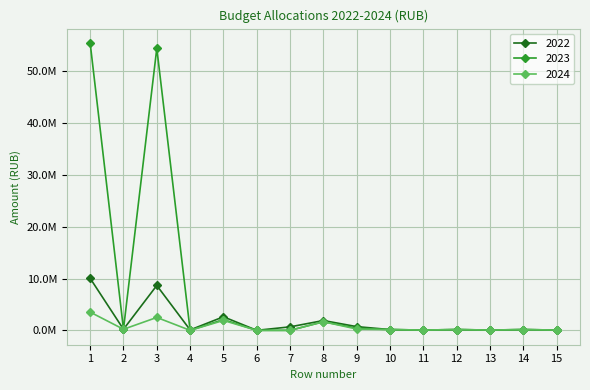

List the labels in order of 2023 value, largest first.

1, 3, 5, 8, 9, 2, 10, 12, 14, 11, 13, 15, 4, 6, 7